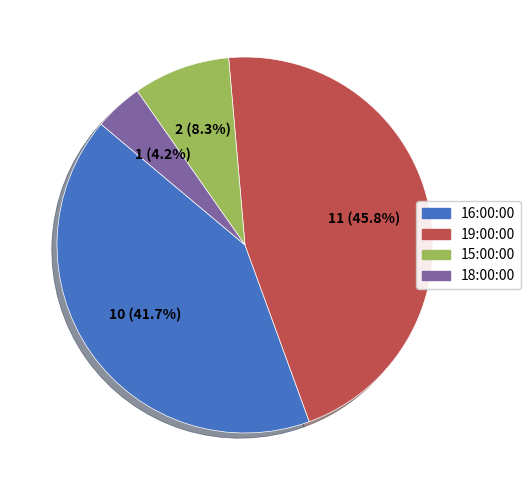

Rank the categories by value from lowest to highest.

18:00:00, 15:00:00, 16:00:00, 19:00:00